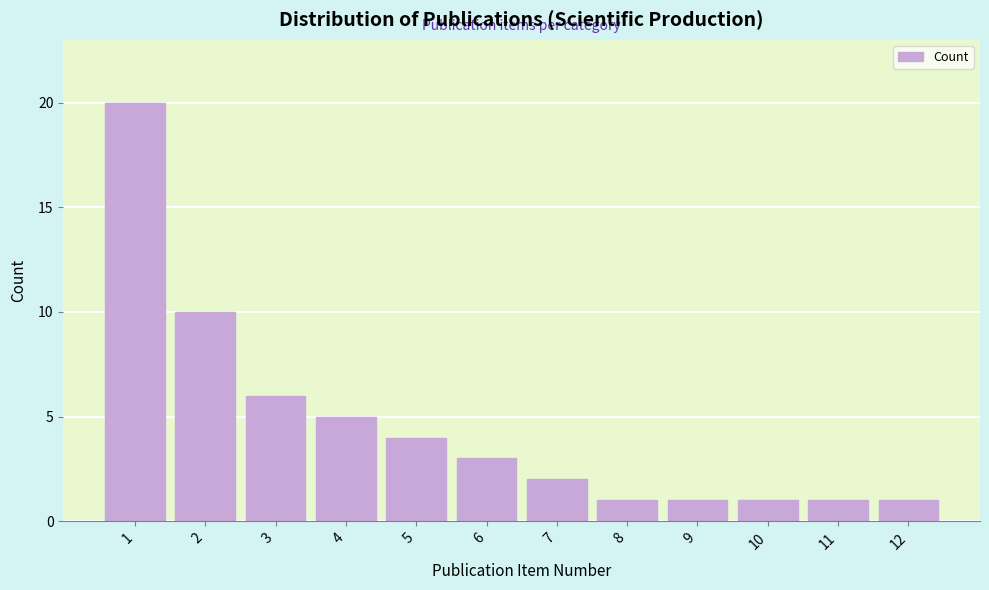

Reading right to left, what are all the values shown in this chart?

1	1	1	1	1	2	3	4	5	6	10	20